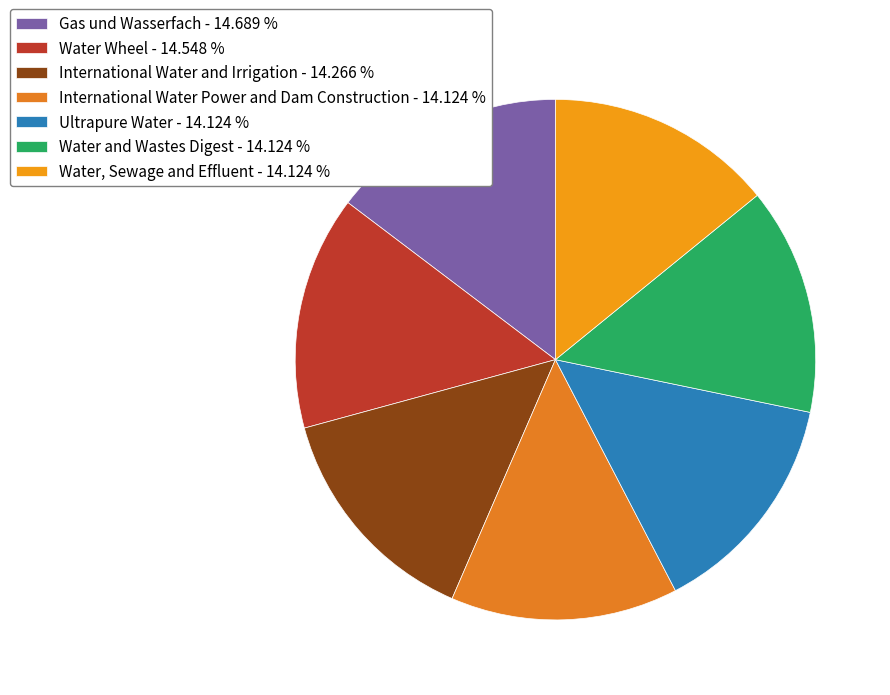

To the nearest percent, what is the combined percentage of International Water and Irrigation and Water and Wastes Digest?

28%